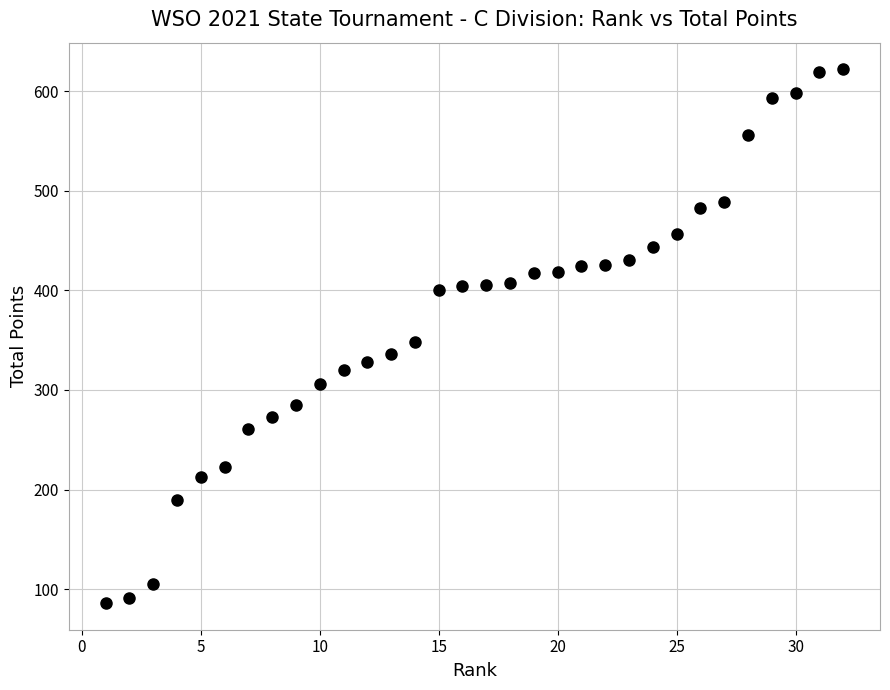

What Y value in the scatter plot is closest to 354?

348